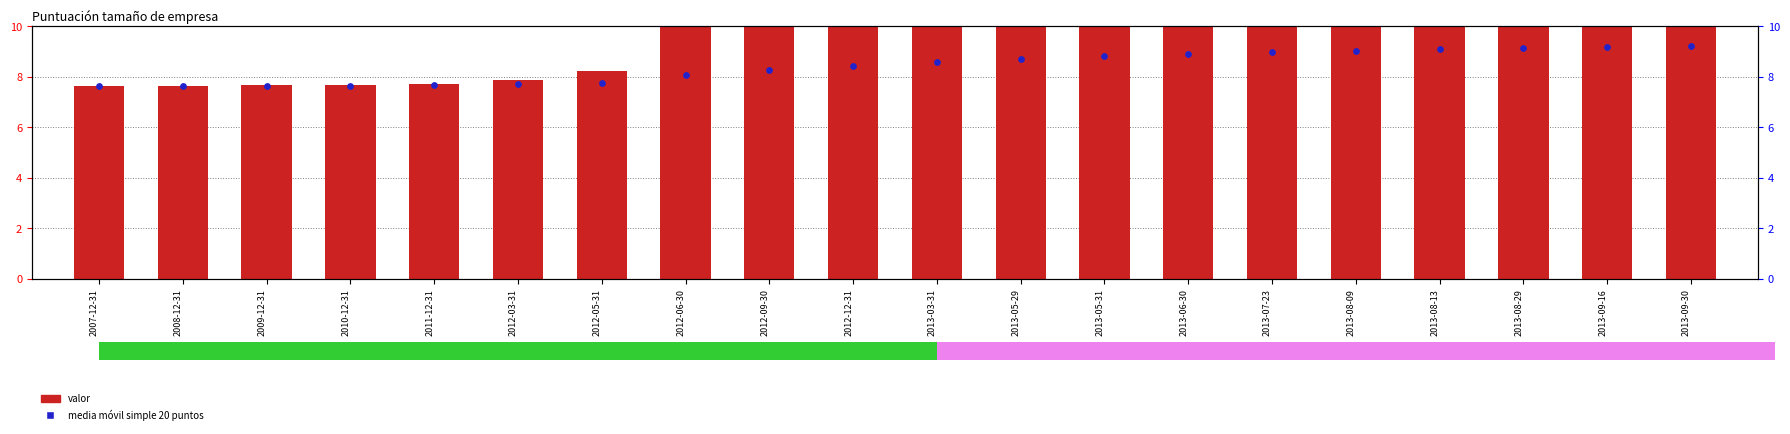

Which series reaches the maximum Y coordinate?

valor